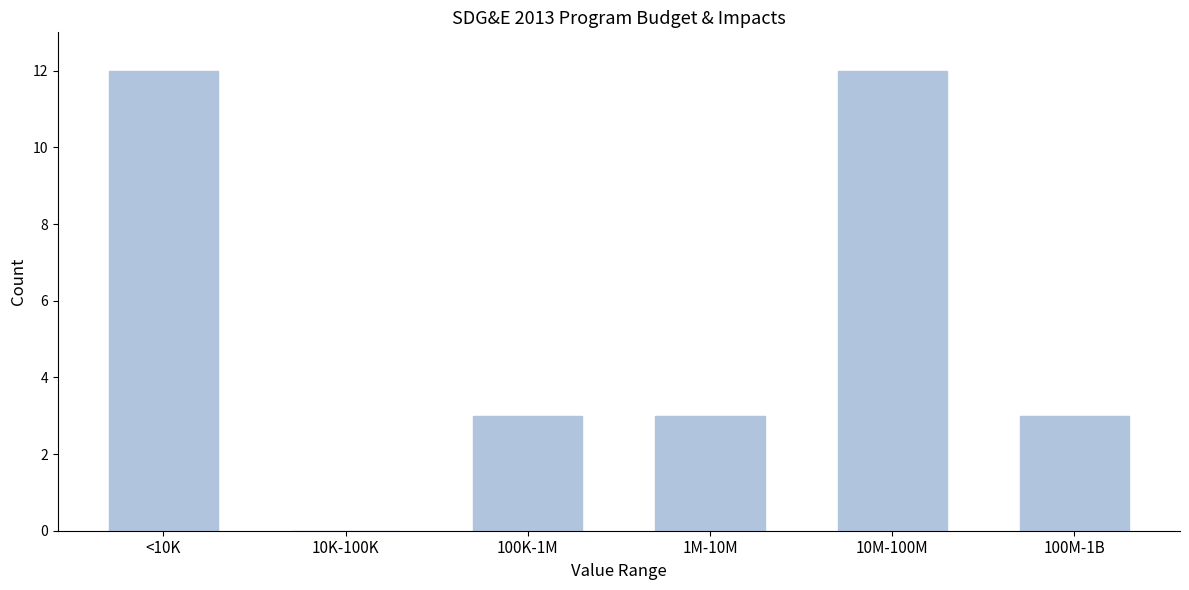

Reading left to right, extract all data points from this chart.

<10K=12	10K-100K=0	100K-1M=3	1M-10M=3	10M-100M=12	100M-1B=3